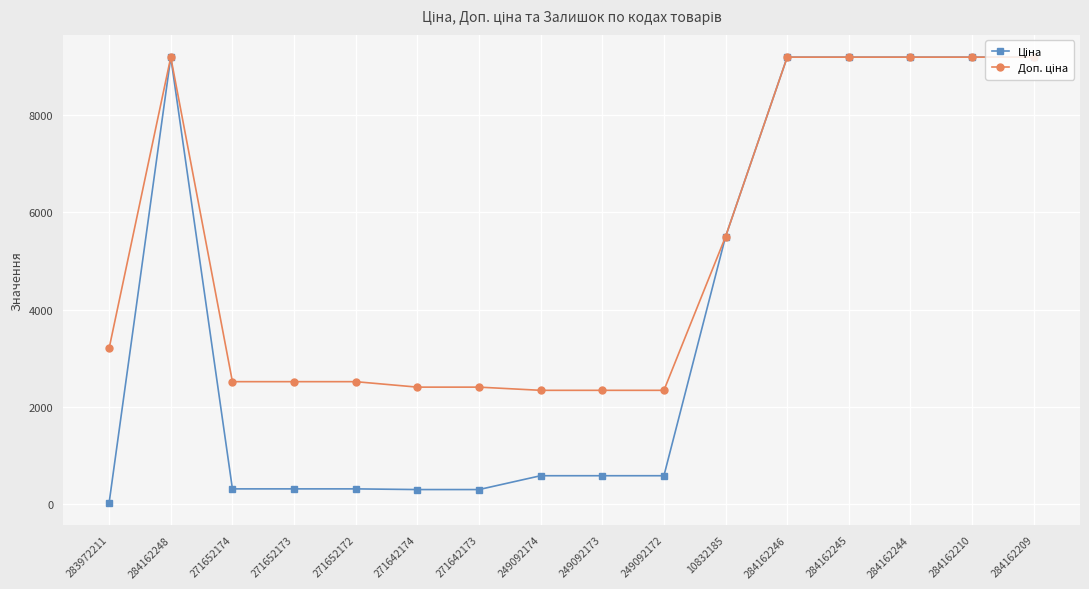

What position from the right is 284162209?

1